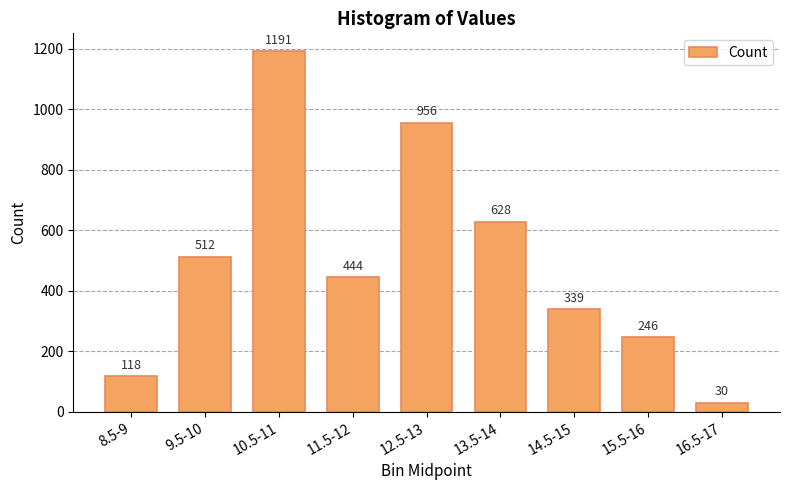

How many distinct data groups are displayed?

1